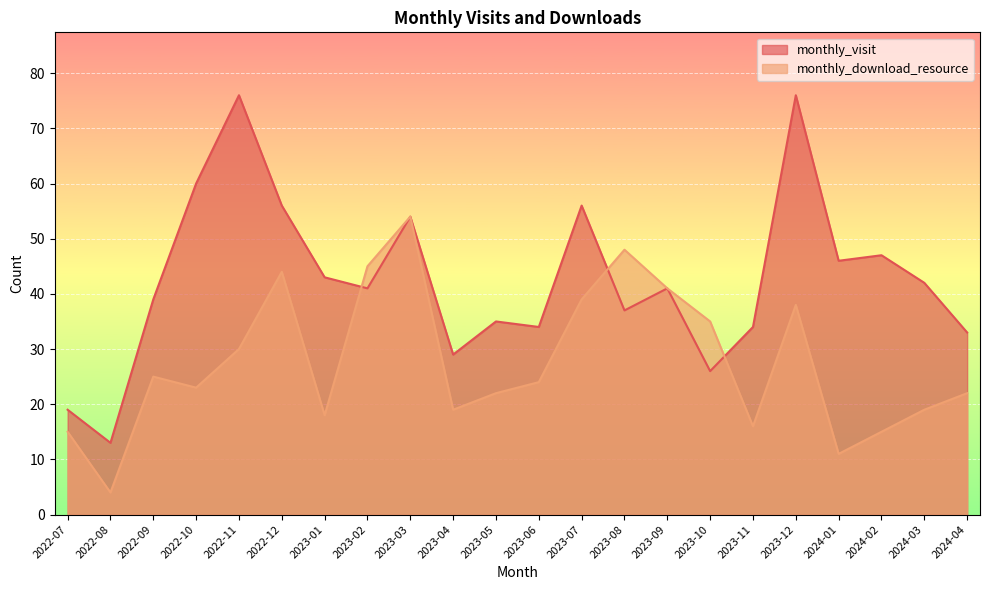

At which category does monthly_visit reach its first local valley?

2022-08